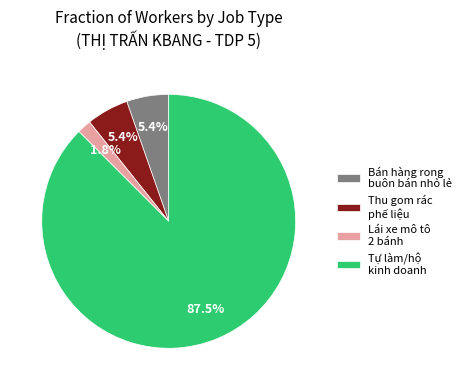

Count the number of slices in the pie.

4